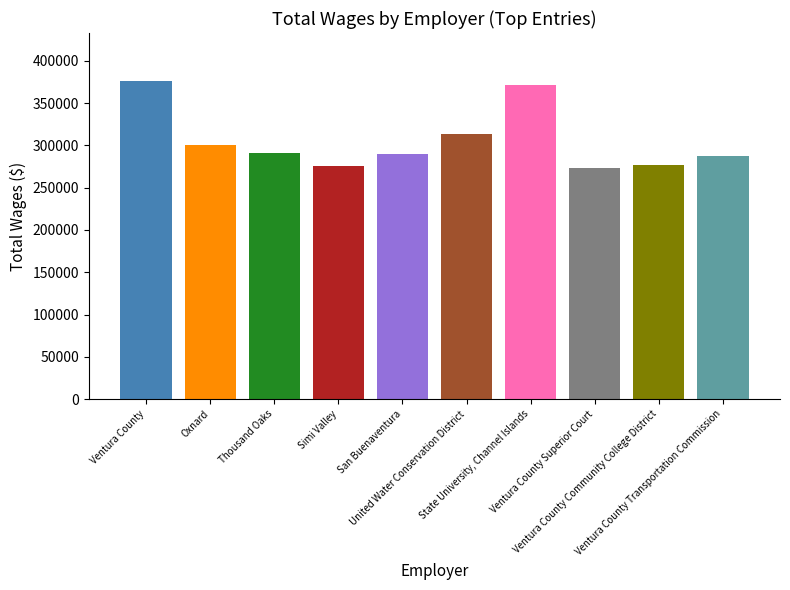

The value at Ventura County Community College District is 161212.5. True or false?

False